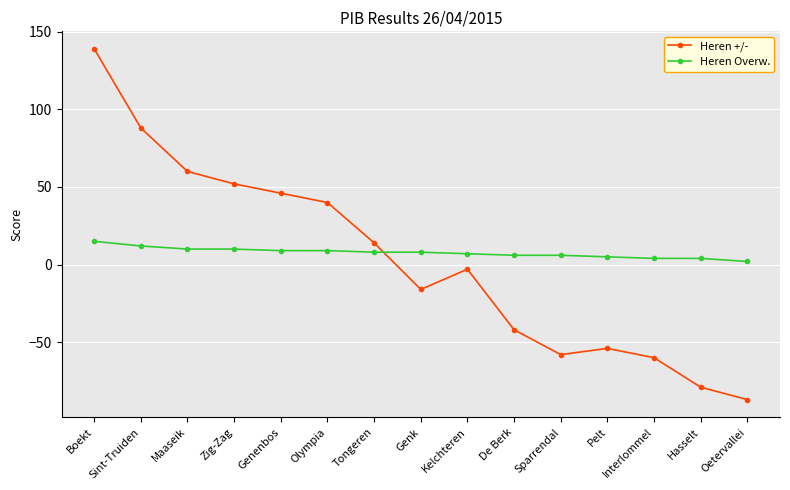

Does the chart display data point markers on the line(s)?

Yes